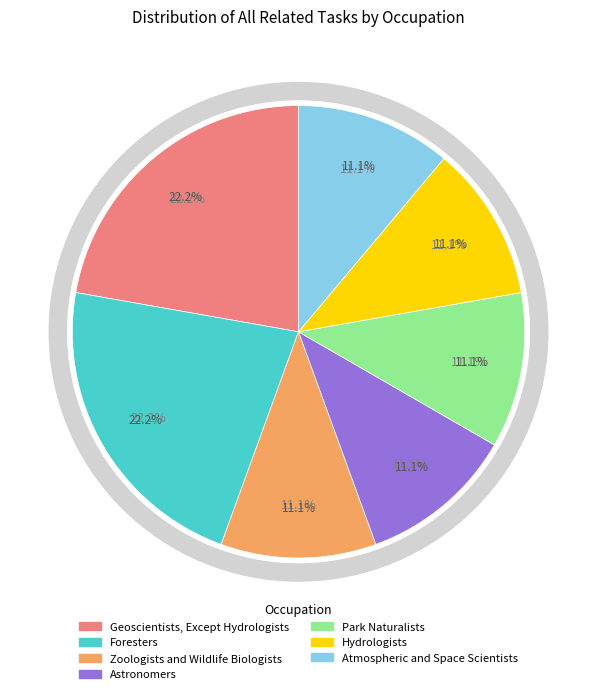

The Hydrologists slice represents 1% of the pie. True or false?

False